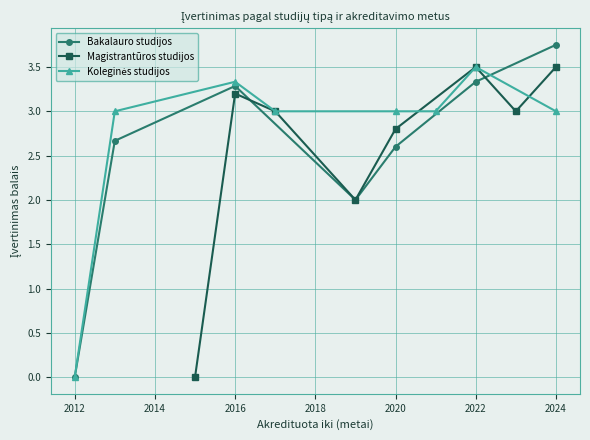

Which has a higher value, 2018 or 2024?

2024